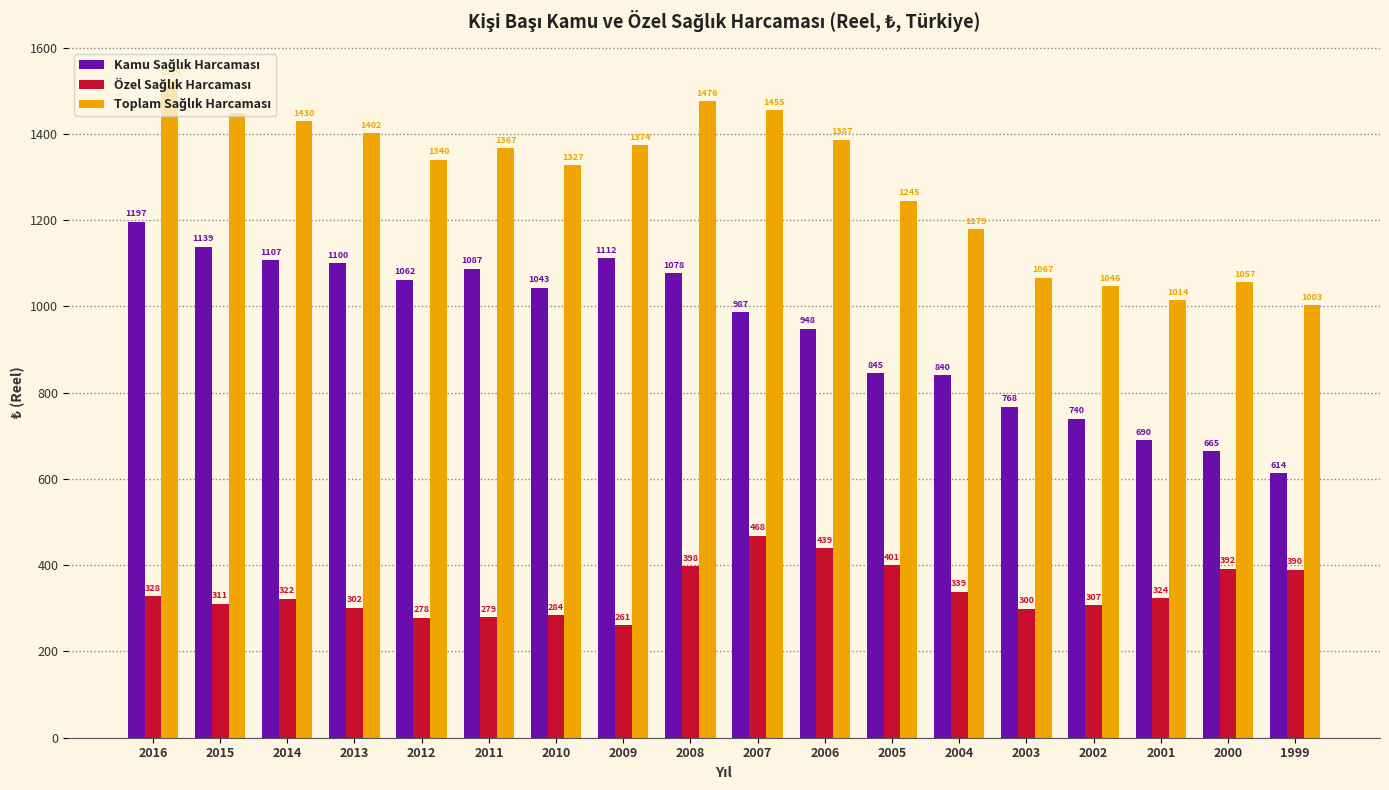

How many groups of bars are there?

18